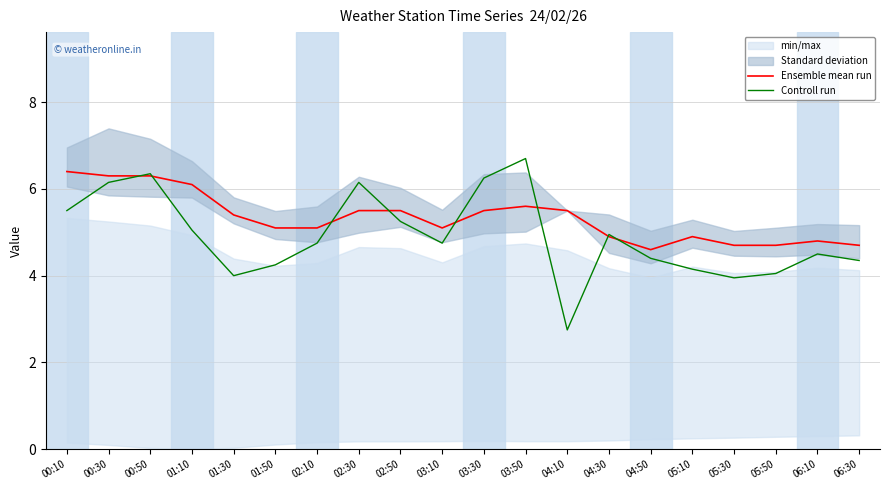

How many lines are shown in the chart?

2